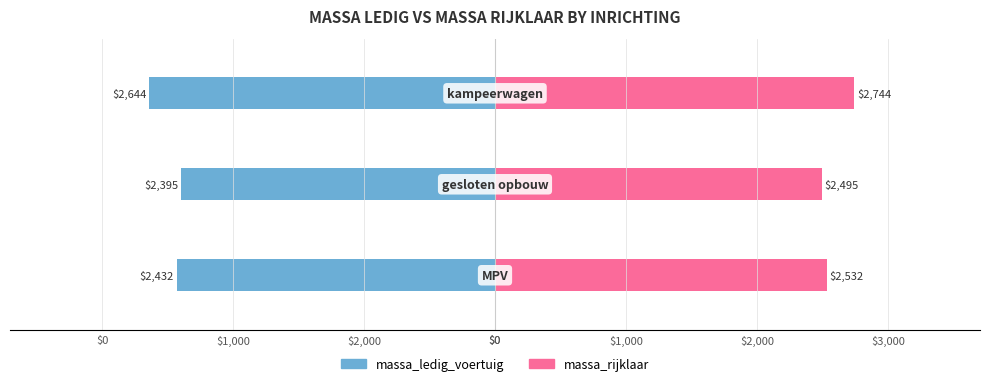

How many massa_ledig_voertuig values are between -2644 and -2395?

3